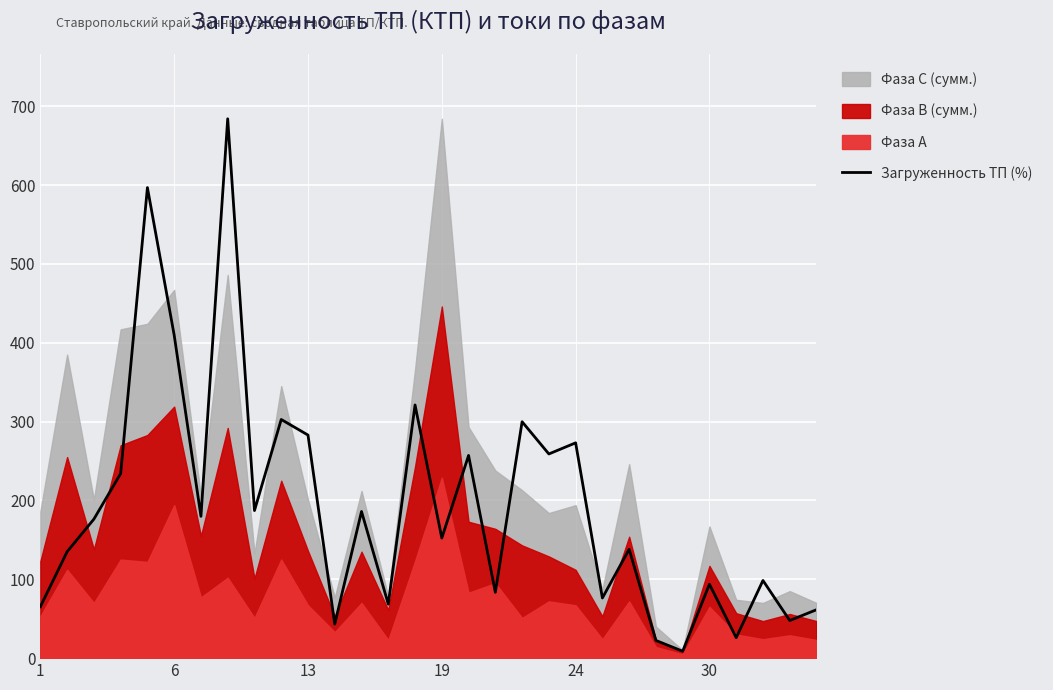

What is the difference between the maximum and minimum values?

675.2